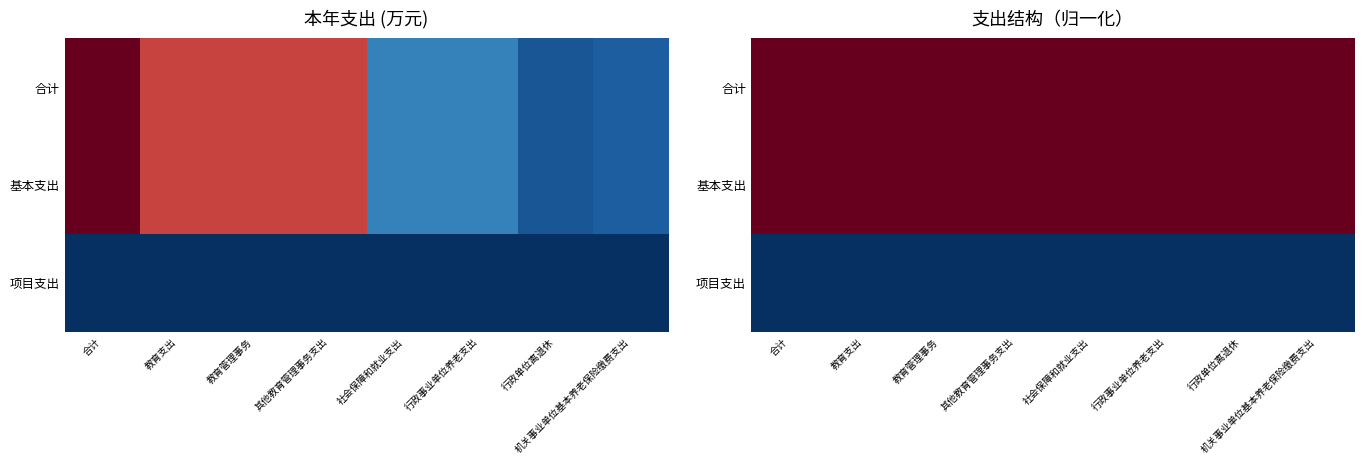

Is it true that 项目支出 equals 0 at 合计?

True